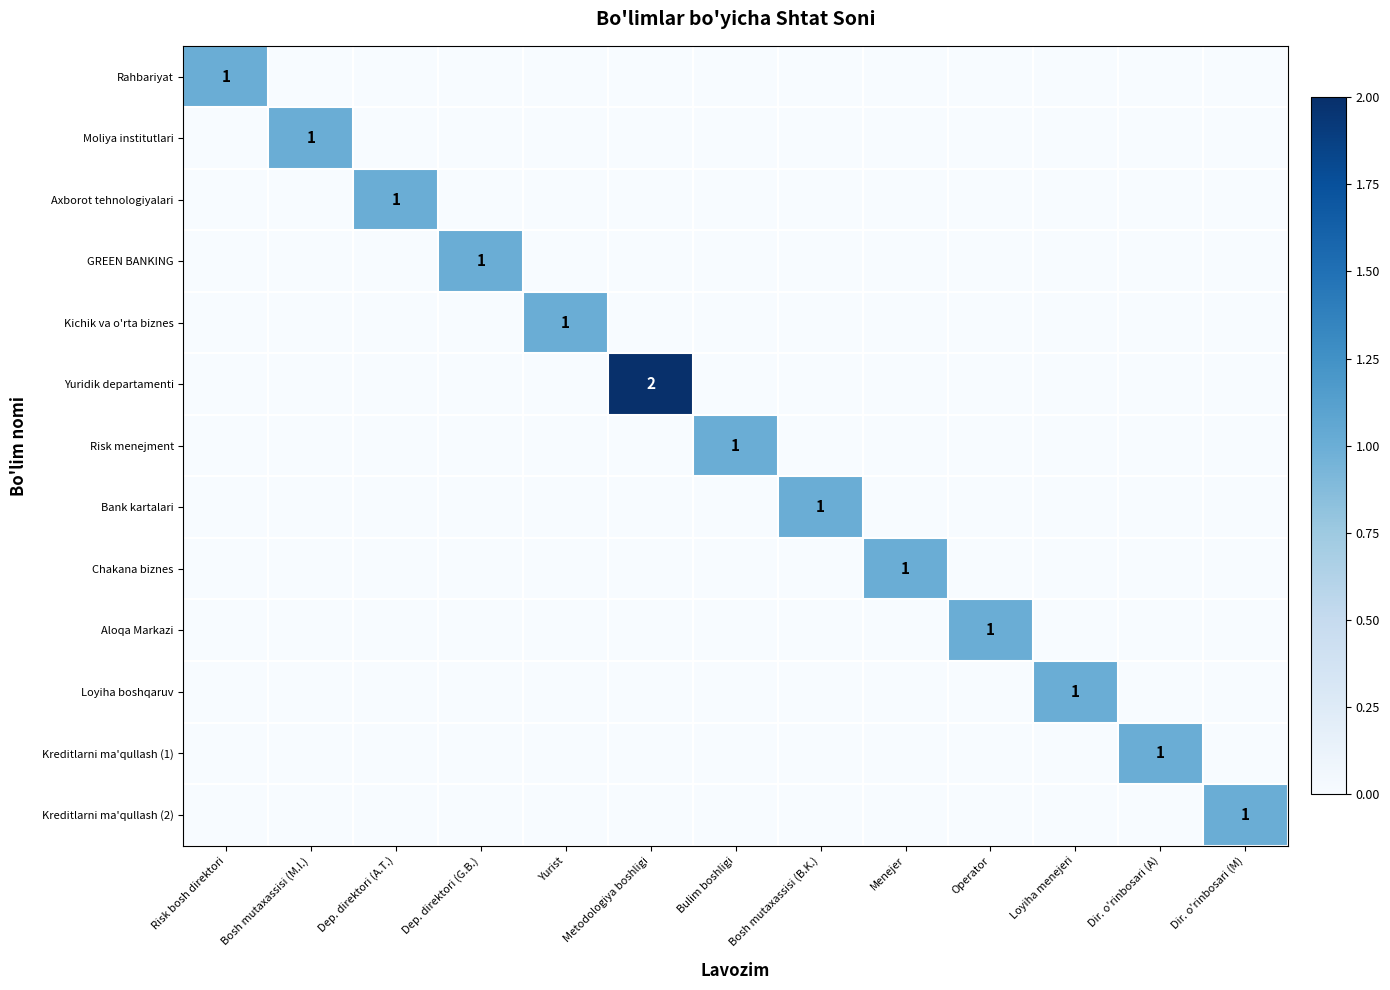

How many values in Yuridik departamenti are above zero?

1